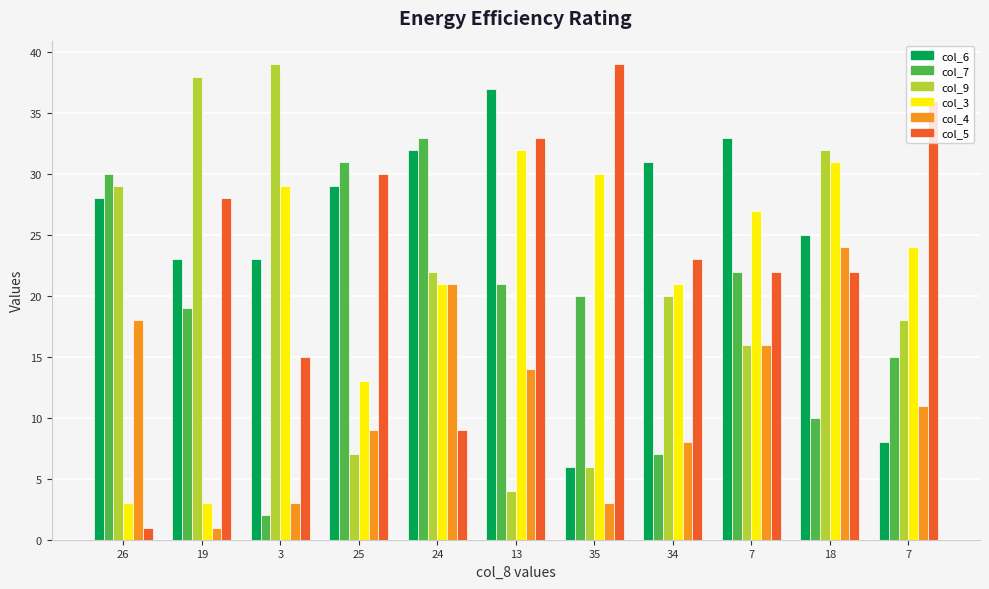

Reading left to right, transcribe all the data shown in this chart.

col_6: 26=28	19=23	3=23	25=29	24=32	13=37	35=6	34=31	7=33	18=25	7=8
col_7: 26=30	19=19	3=2	25=31	24=33	13=21	35=20	34=7	7=22	18=10	7=15
col_9: 26=29	19=38	3=39	25=7	24=22	13=4	35=6	34=20	7=16	18=32	7=18
col_3: 26=3	19=3	3=29	25=13	24=21	13=32	35=30	34=21	7=27	18=31	7=24
col_4: 26=18	19=1	3=3	25=9	24=21	13=14	35=3	34=8	7=16	18=24	7=11
col_5: 26=1	19=28	3=15	25=30	24=9	13=33	35=39	34=23	7=22	18=22	7=36